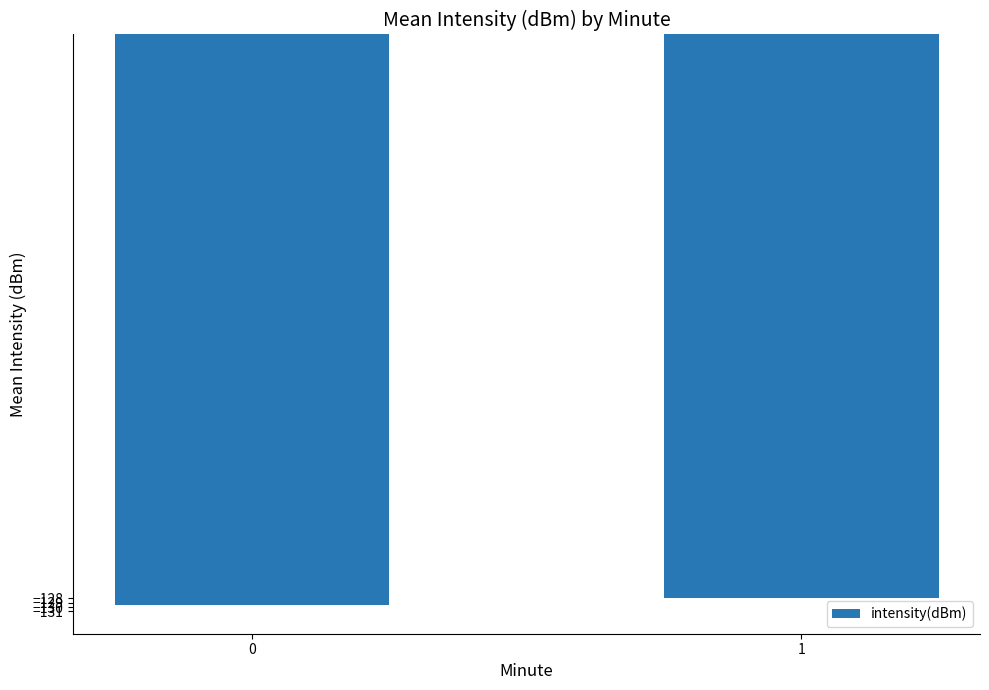

Count the values in the range -129 to -127.

1